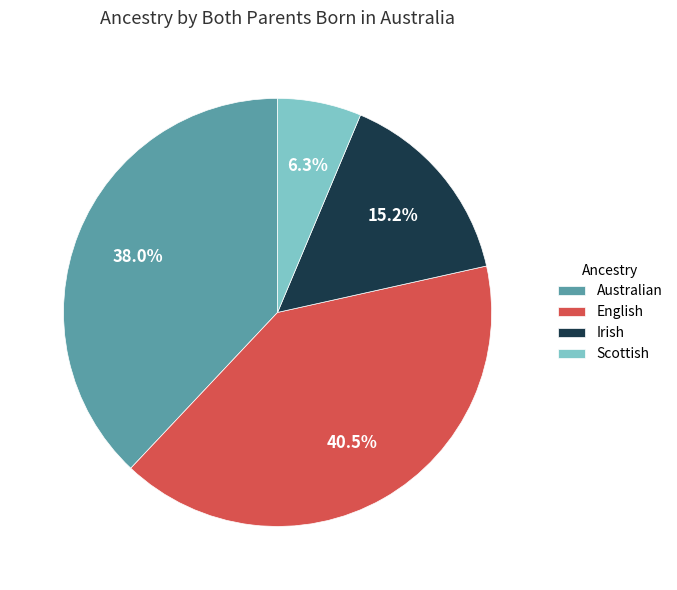

Which category has the biggest portion of the pie?

English